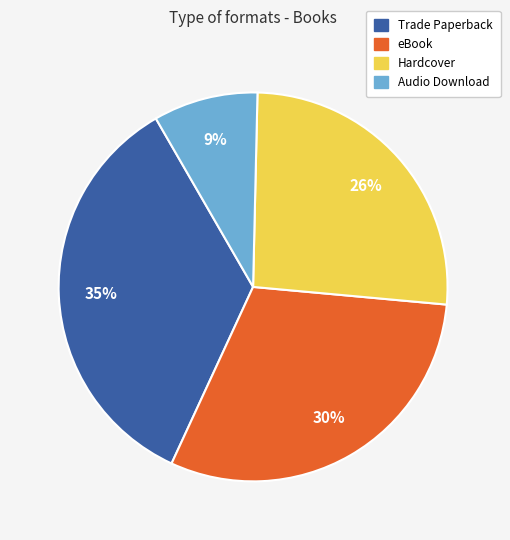

Is there a majority slice in this chart?

No